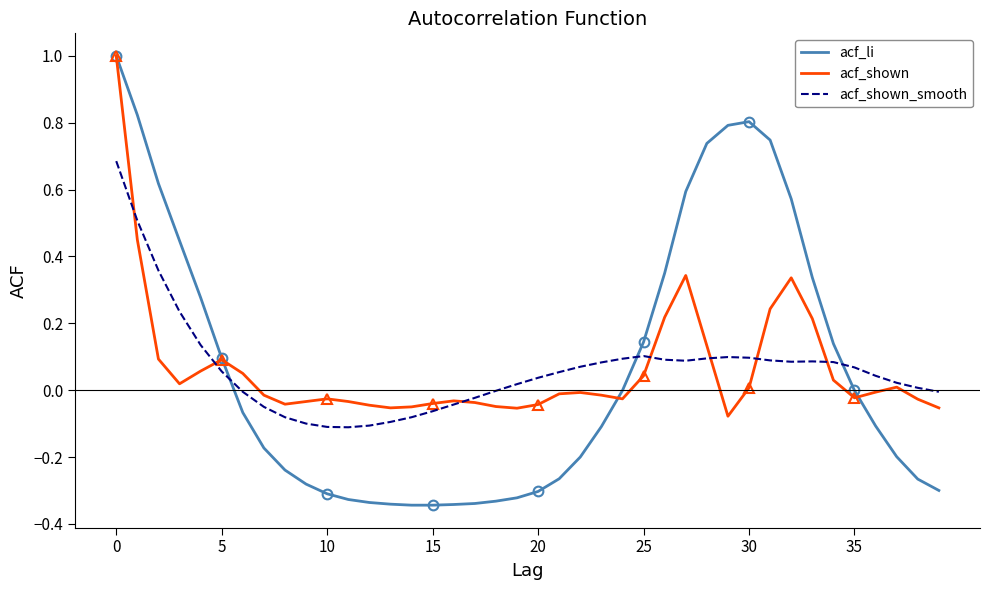

Rank the series by their maximum value, from lowest to highest.

acf_shown_smooth, acf_li, acf_shown